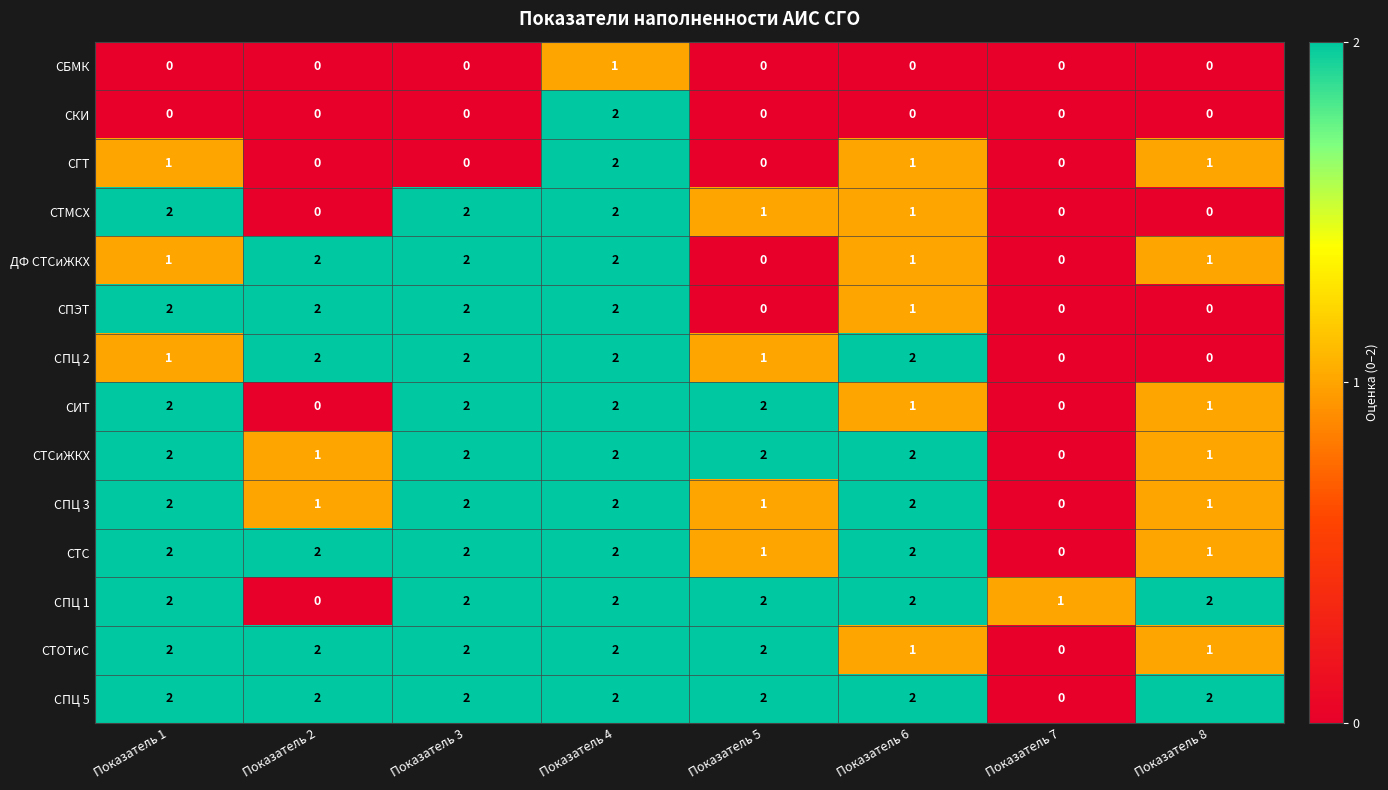

What is the sum of the СПЦ 3 values at Показатель 8 and Показатель 6?

3